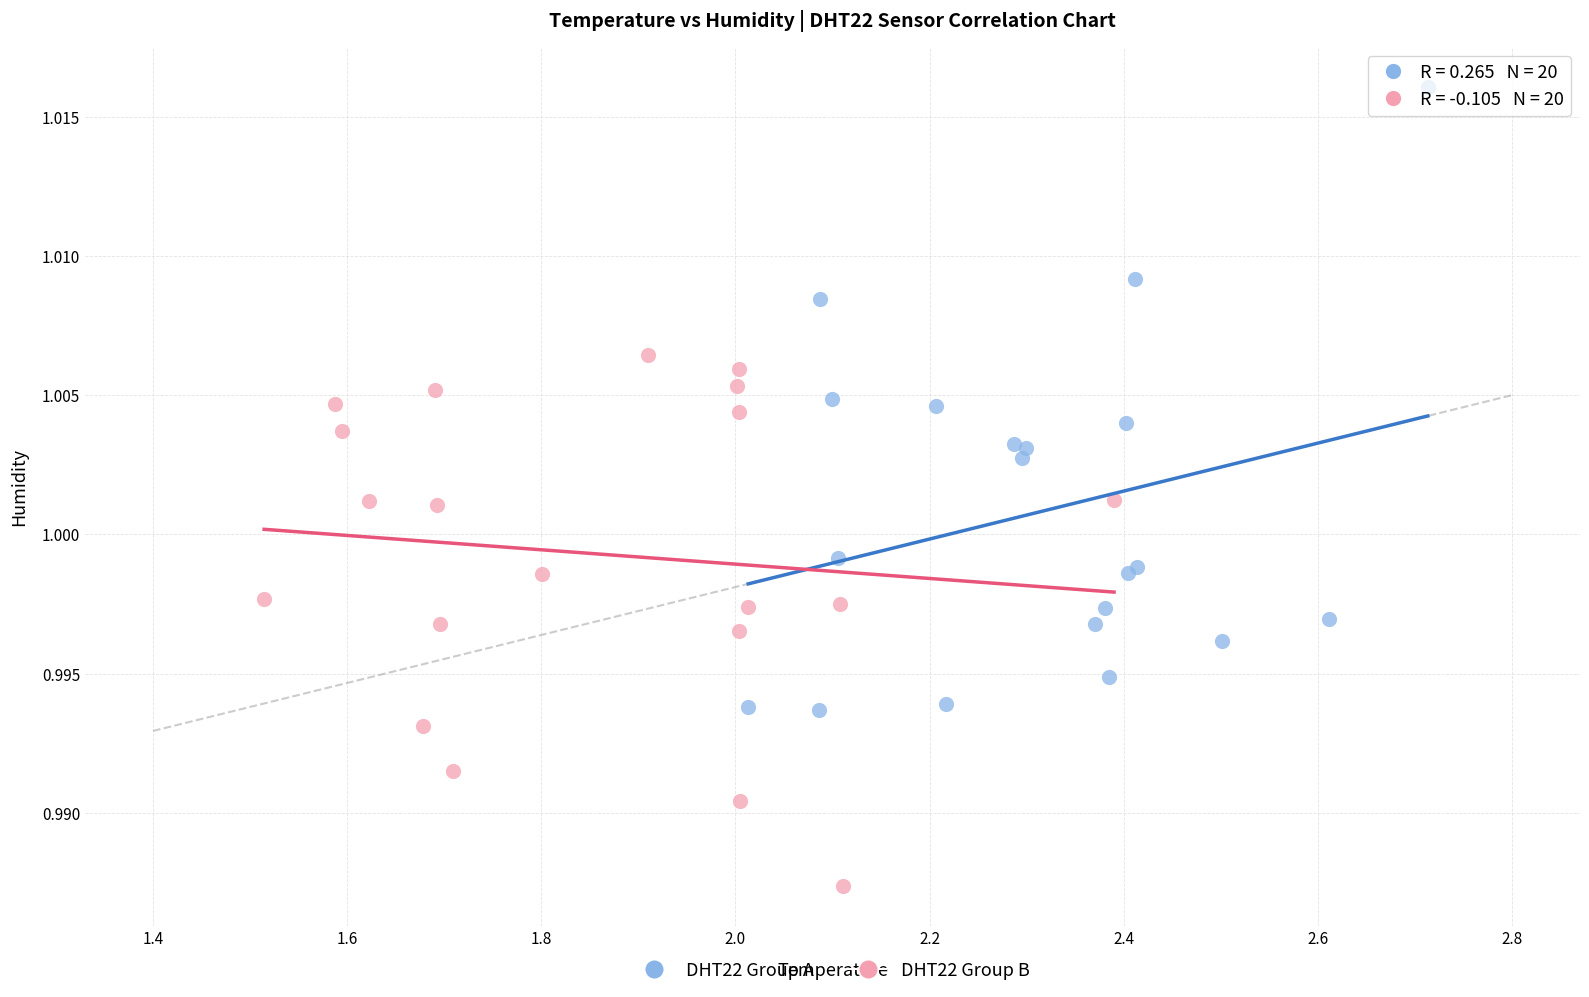

Which series has the largest Y range (max minus min)?

DHT22 Group A